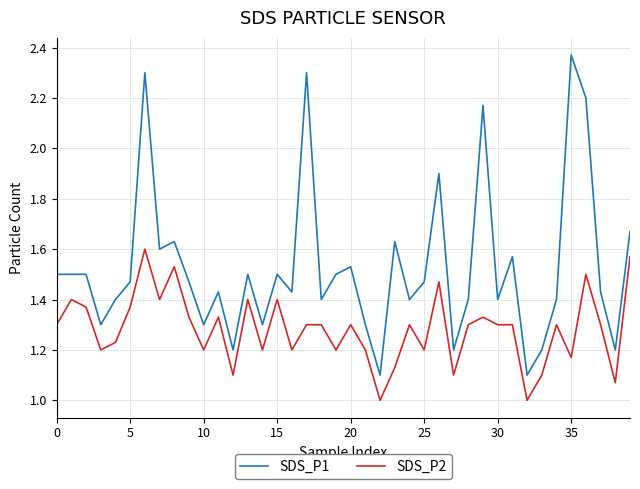

List the series in order of their overall mean, lowest first.

SDS_P2, SDS_P1